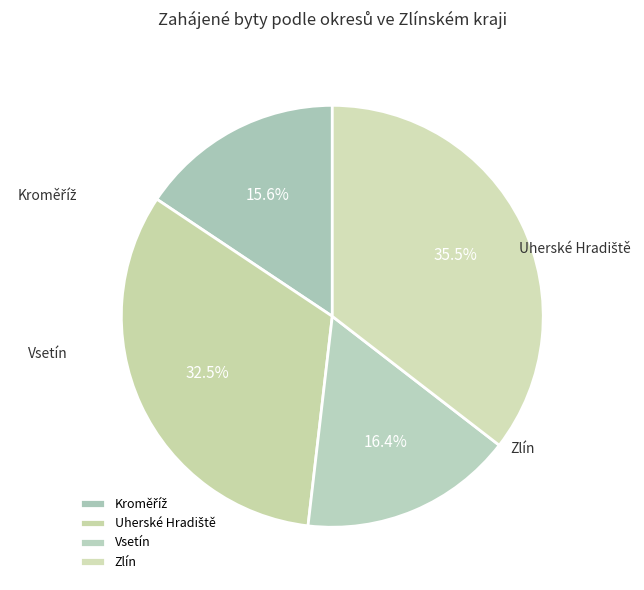

Is it true that Vsetín is 31% of the pie?

False